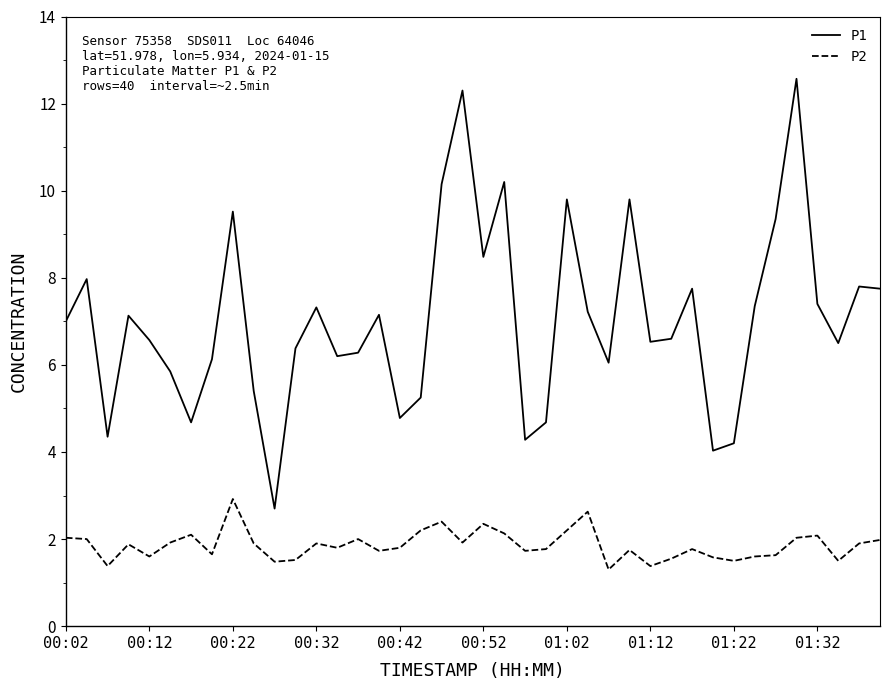

How many lines are shown in the chart?

2